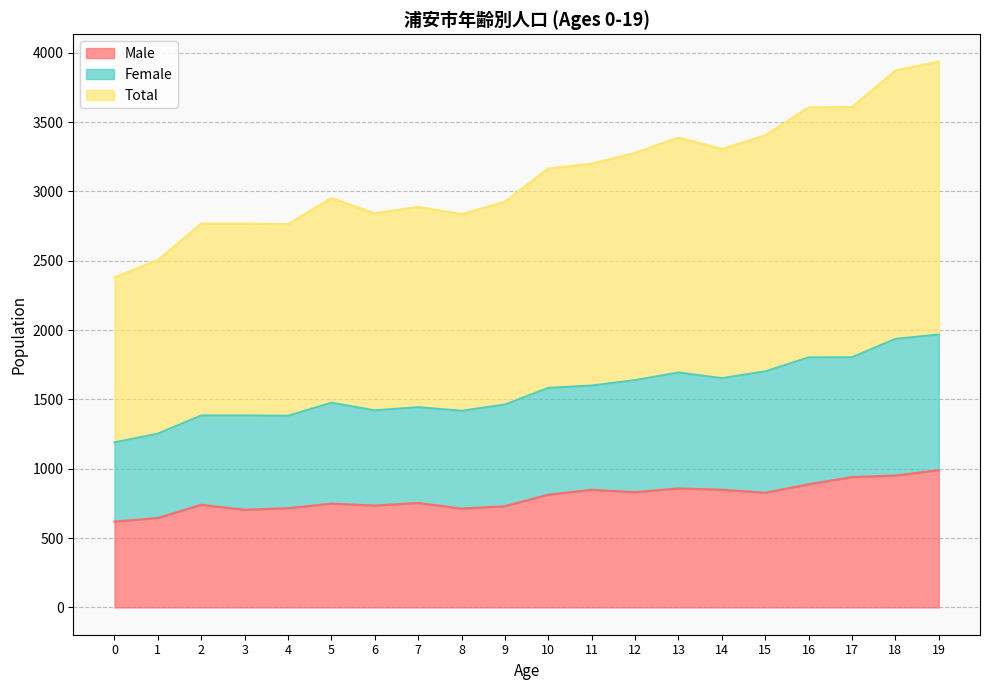

Reading left to right, list all the values displayed in this chart.

Male: 0=619	1=645	2=740	3=704	4=716	5=748	6=735	7=753	8=713	9=730	10=813	11=848	12=831	13=858	14=849	15=827	16=888	17=940	18=951	19=990
Female: 0=1190	1=1253	2=1384	3=1384	4=1382	5=1476	6=1421	7=1444	8=1418	9=1463	10=1583	11=1600	12=1639	13=1694	14=1653	15=1702	16=1803	17=1804	18=1936	19=1968
Total: 0=2380	1=2506	2=2768	3=2768	4=2764	5=2952	6=2842	7=2888	8=2836	9=2926	10=3166	11=3200	12=3278	13=3388	14=3306	15=3404	16=3606	17=3608	18=3872	19=3936